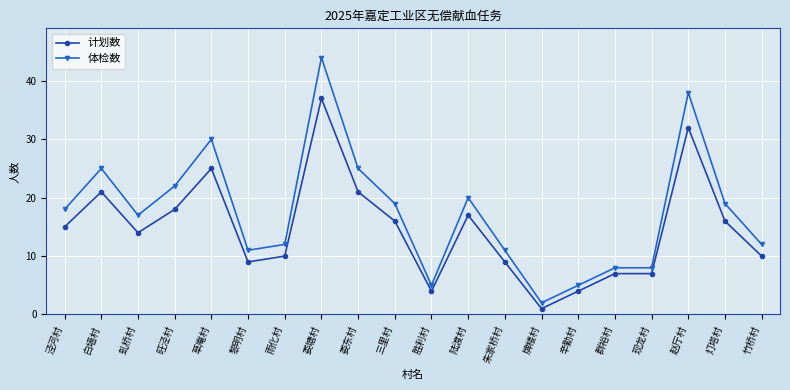

How many data points does each series have?

20